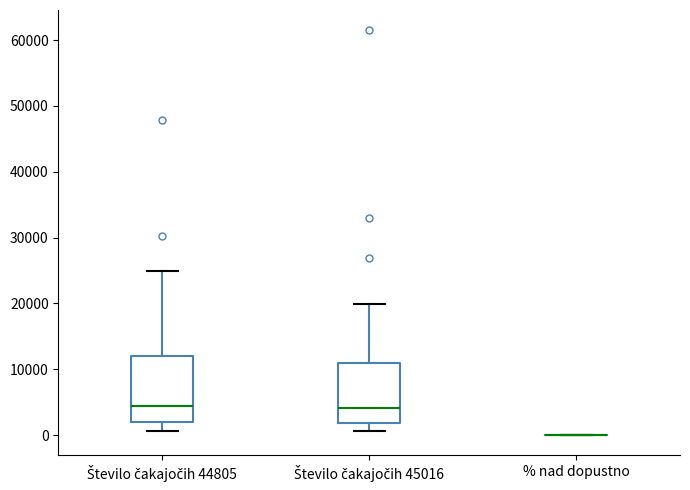

Where does the lower whisker of the box for Število čakajočih 44805 end on the y-axis? The values are not printed on the chart, so give them approximately, as read against the axis.

1000